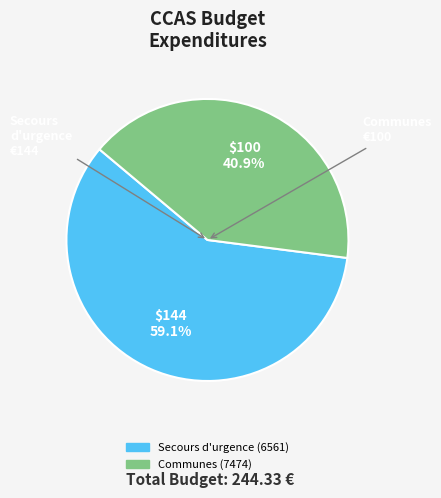

True or false: Secours d'urgence (6561) accounts for 52% of the total.

False